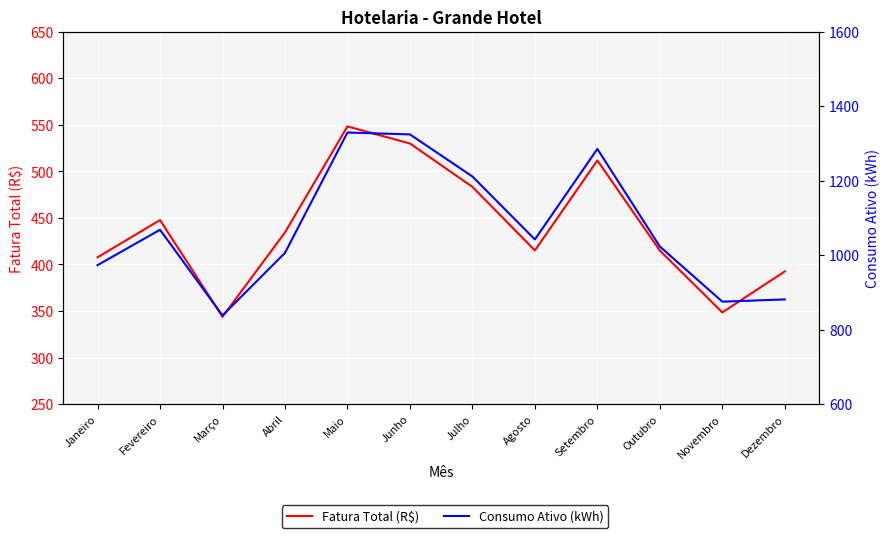

True or false: Fatura Total (R$) and Consumo Ativo (kWh) cross at least once.

False